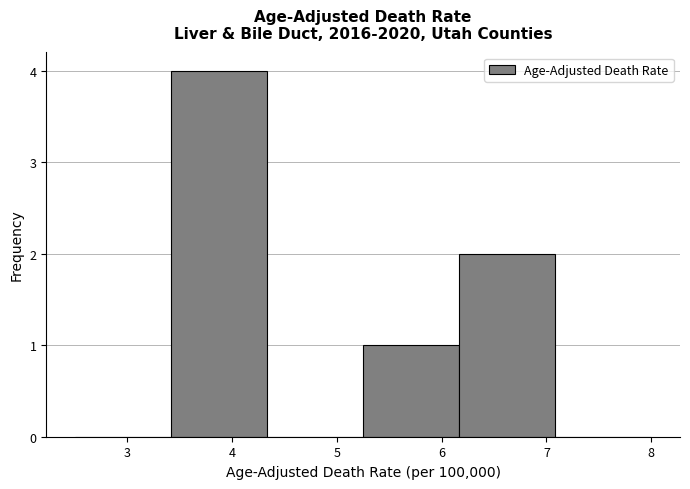

Over which range of the x-axis is the bar tallest?

3.4 to 4.3